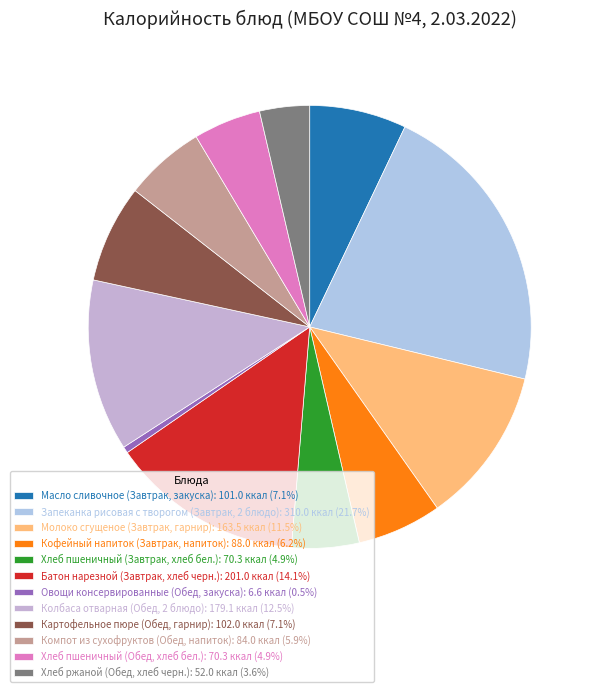

How many slices are in this pie chart?

12